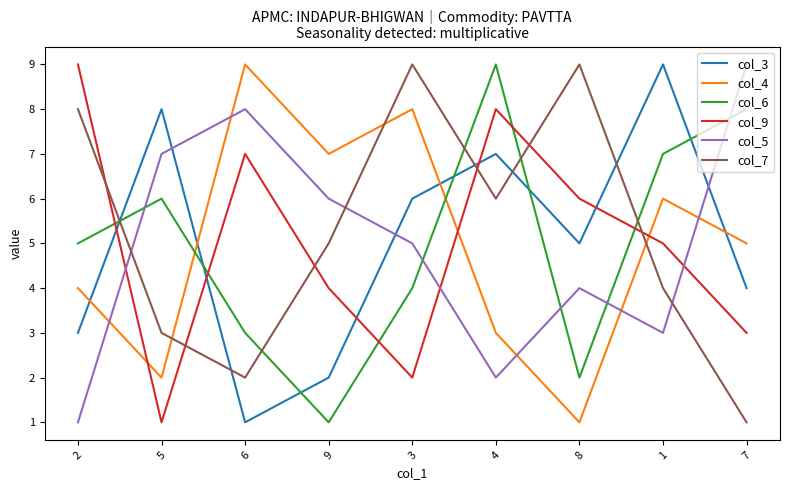

What is the smallest value displayed?

1